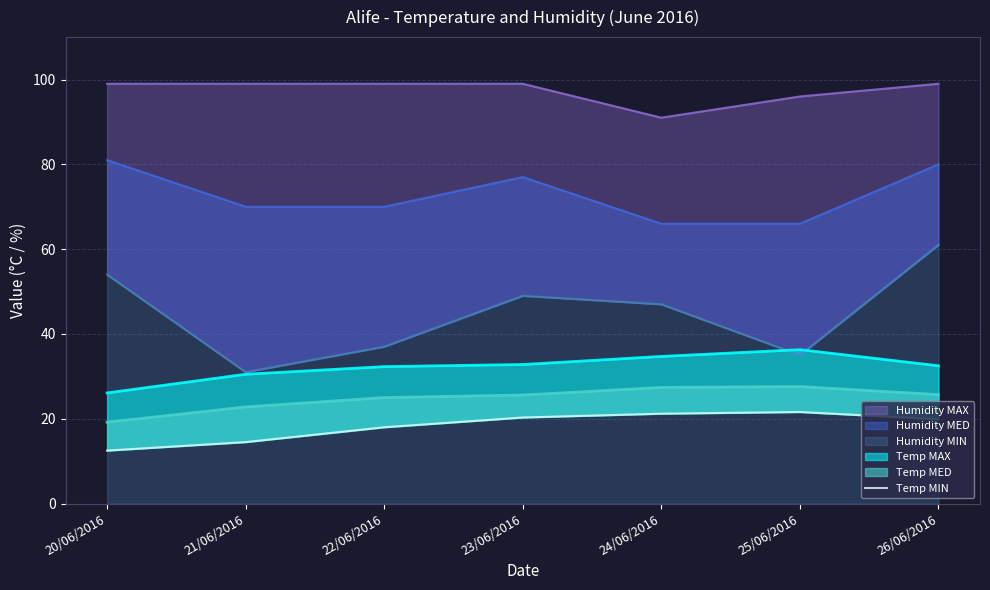

How many categories are shown in the chart?

7